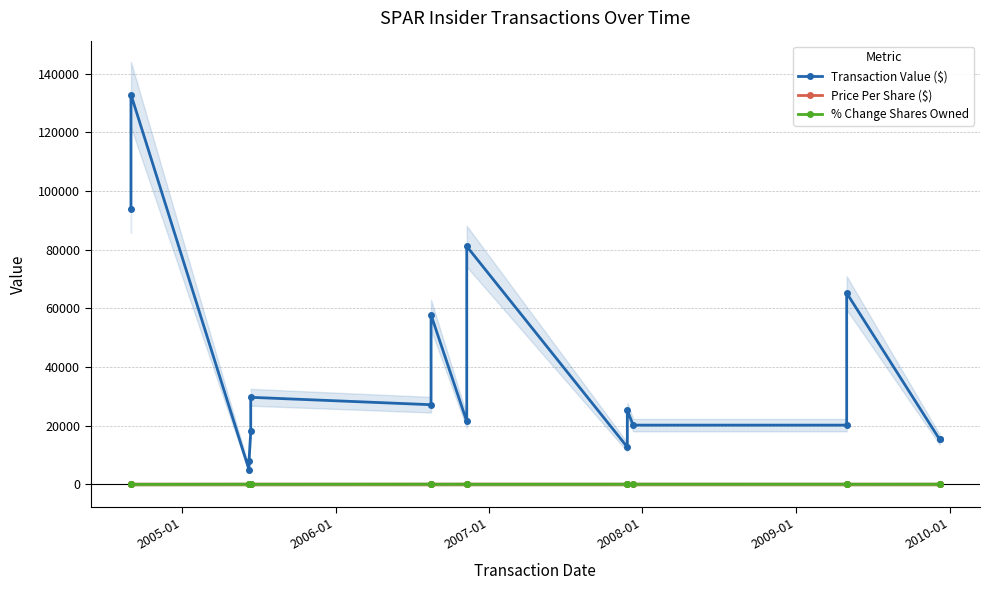

Which series has the largest total across all categories?

Transaction Value ($)